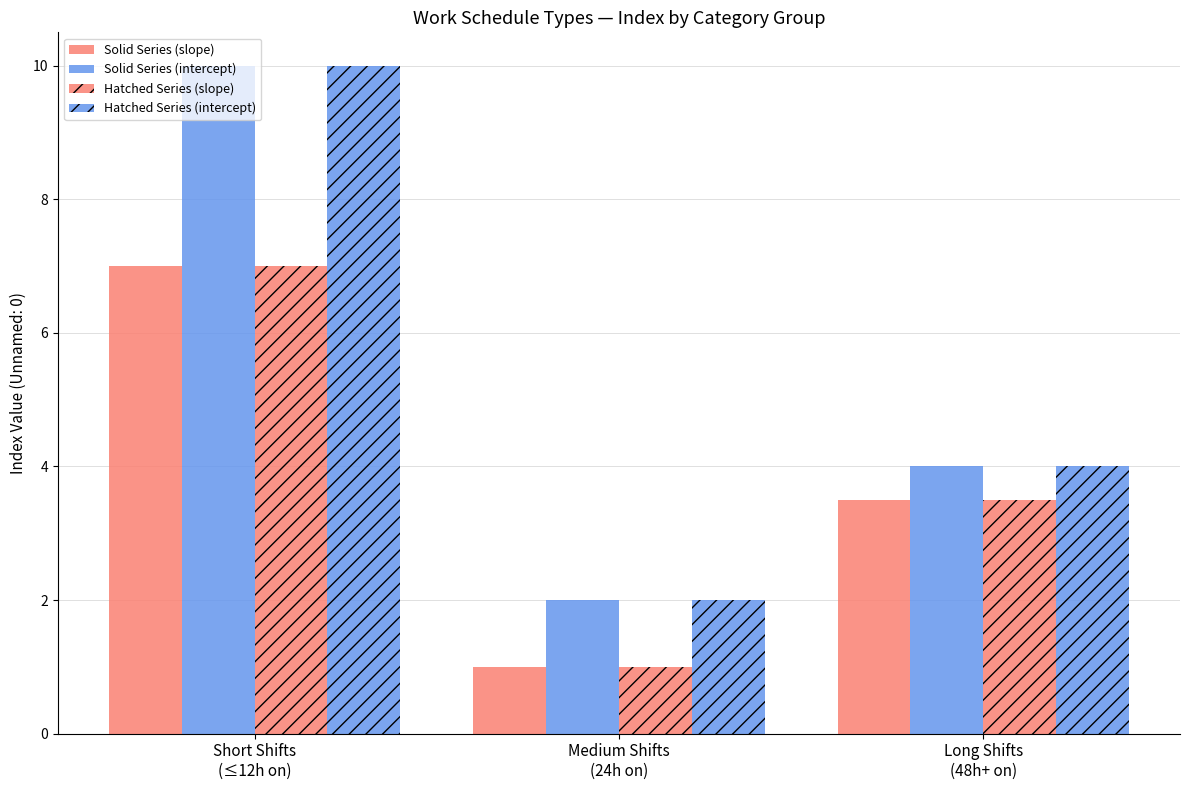

How many categories are shown in the chart?

3